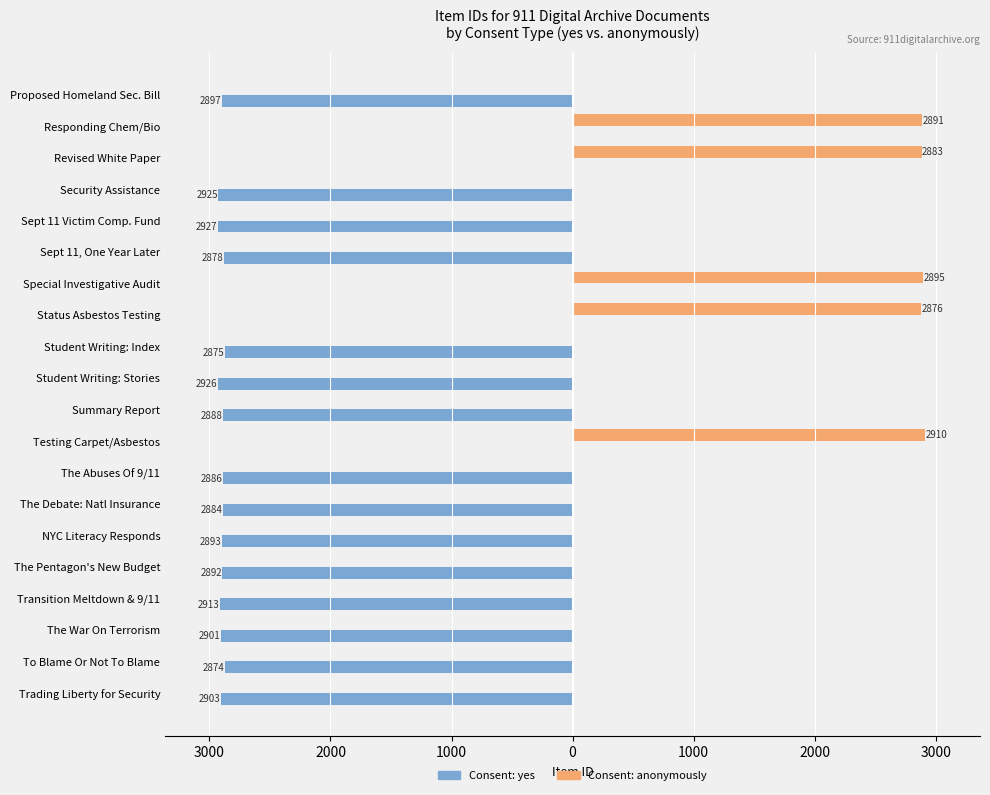

How many data points in Consent: yes are less than -2886?

10